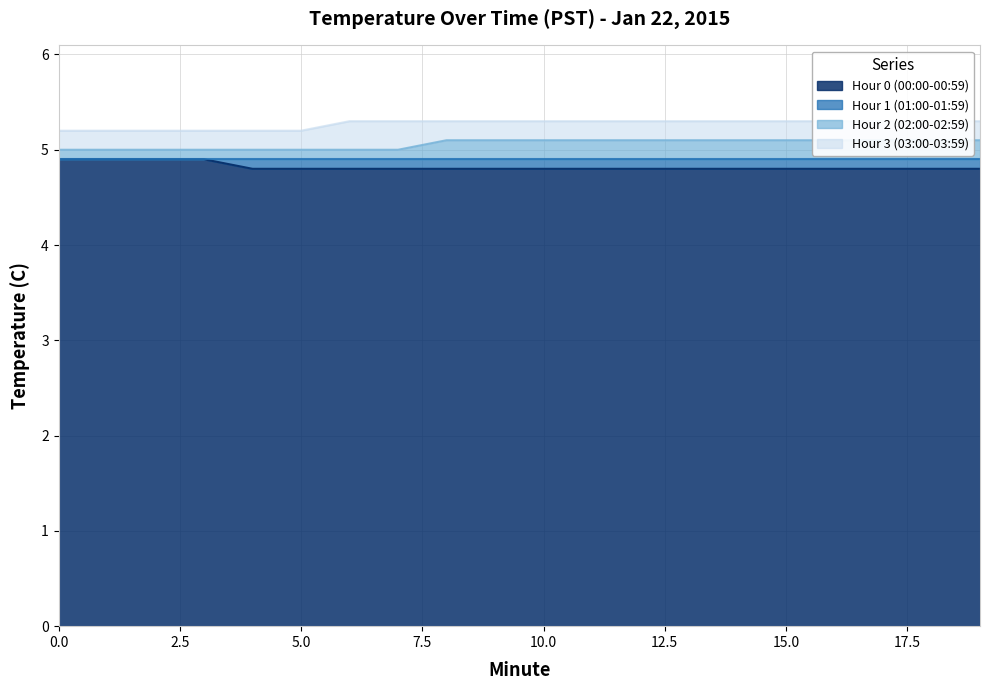

What is the average value of the Hour 2 (02:00-02:59) series?

5.1